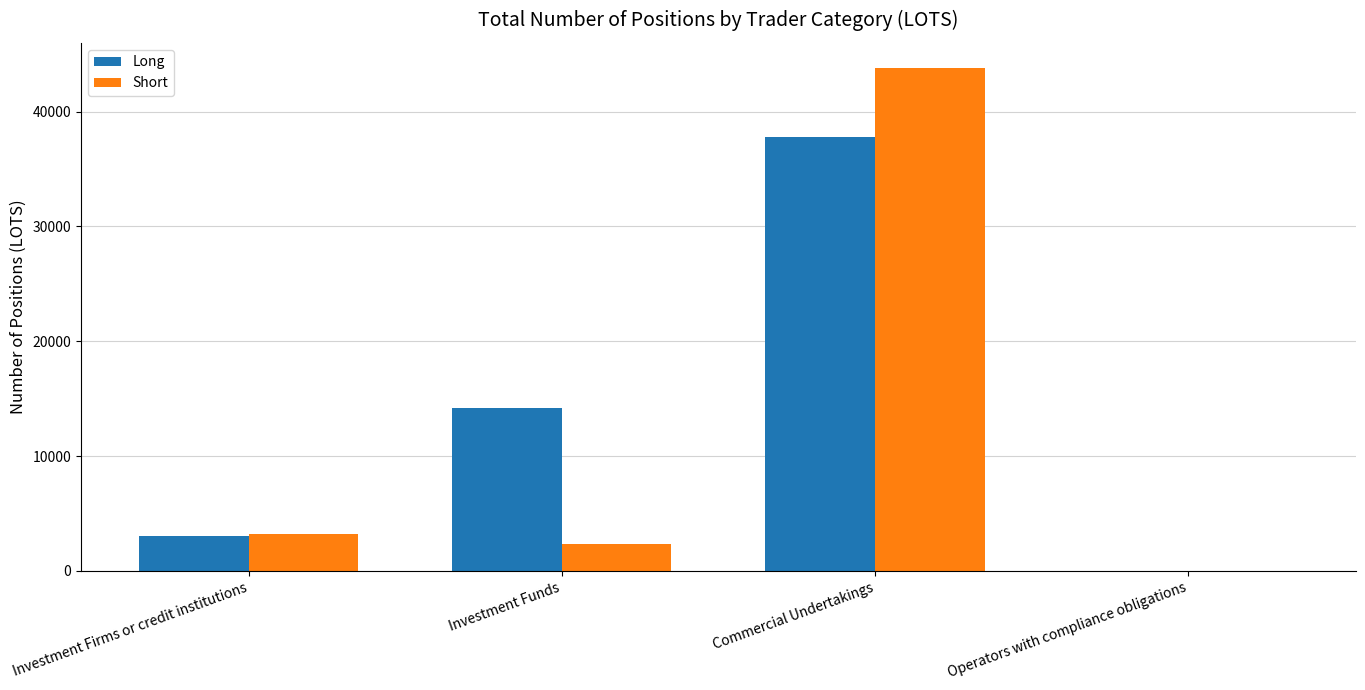

How many data points does each series have?

4